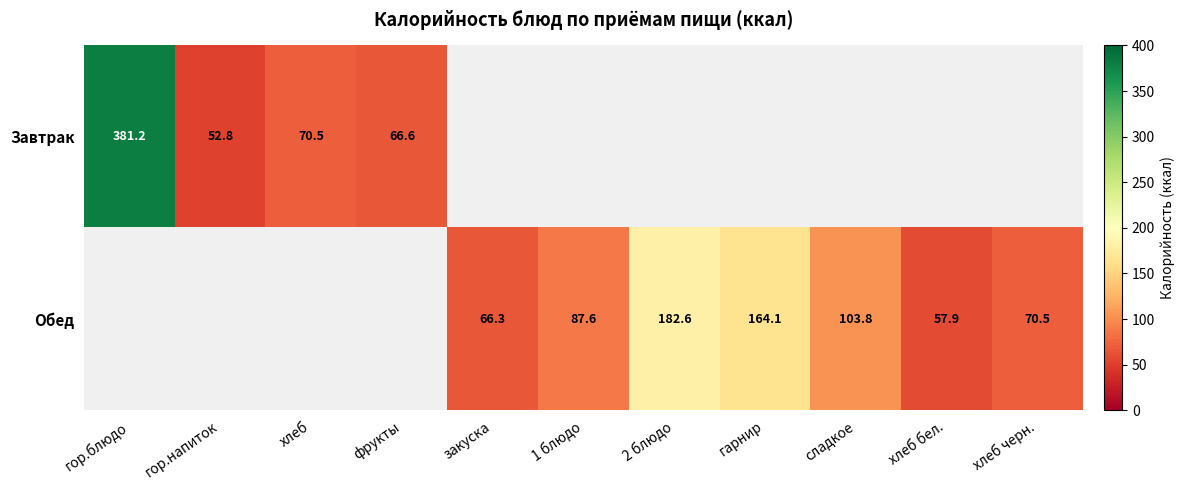

The Завтрак series shows 381.2 at гор.блюдо. True or false?

True